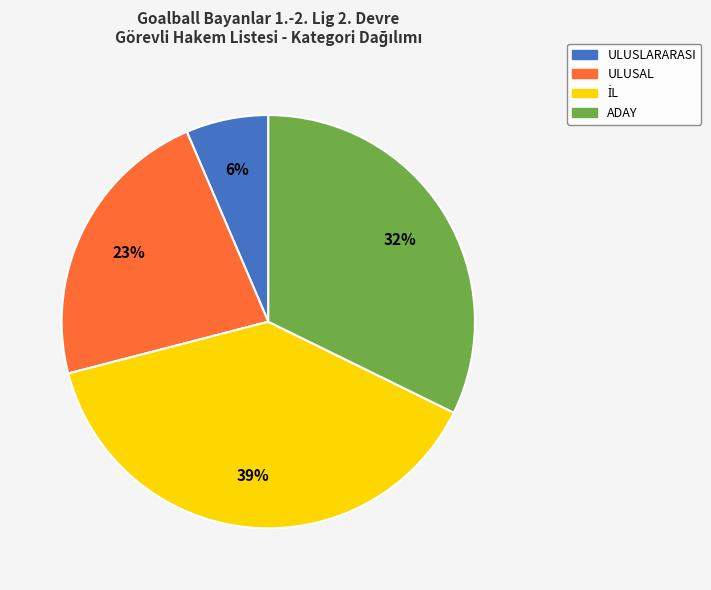

Count the number of slices in the pie.

4